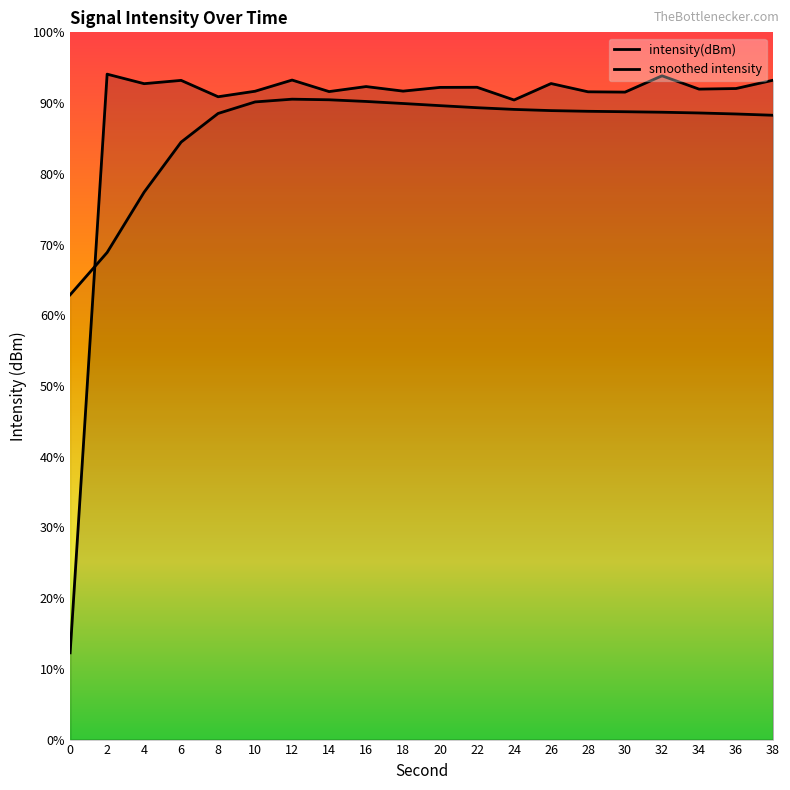

Reading right to left, transcribe all the data shown in this chart.

intensity(dBm): -127.8	-129.1	-129.2	-127.1	-129.7	-129.7	-128.3	-131.0	-128.9	-129.0	-129.6	-128.8	-129.6	-127.8	-129.6	-130.5	-127.8	-128.3	-126.8	-220.9
smoothed intensity: -133.5	-133.3	-133.1	-133.0	-132.9	-132.8	-132.7	-132.5	-132.3	-131.9	-131.6	-131.2	-131.0	-130.9	-131.3	-133.2	-137.8	-146.0	-155.8	-162.7